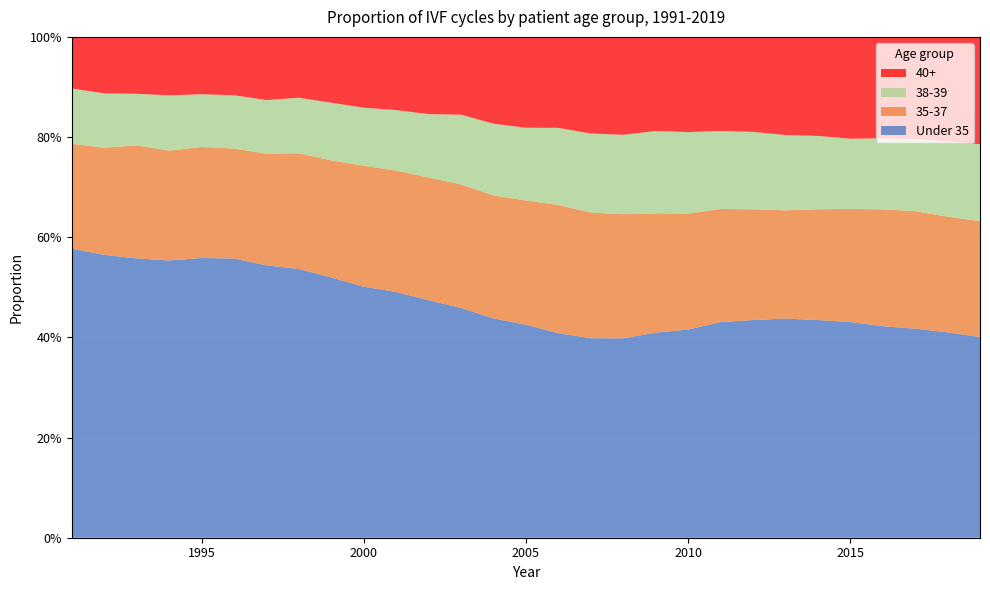

Reading right to left, extract all data points from this chart.

Under 35: 2019=0.4	2018=0.4	2017=0.4	2016=0.4	2015=0.4	2014=0.4	2013=0.4	2012=0.4	2011=0.4	2010=0.4	2009=0.4	2008=0.4	2007=0.4	2006=0.4	2005=0.4	2004=0.4	2003=0.5	2002=0.5	2001=0.5	2000=0.5	1999=0.5	1998=0.5	1997=0.5	1996=0.6	1995=0.6	1994=0.6	1993=0.6	1992=0.6	1991=0.6
35-37: 2019=0.2	2018=0.2	2017=0.2	2016=0.2	2015=0.2	2014=0.2	2013=0.2	2012=0.2	2011=0.2	2010=0.2	2009=0.2	2008=0.2	2007=0.3	2006=0.3	2005=0.2	2004=0.2	2003=0.2	2002=0.2	2001=0.2	2000=0.2	1999=0.2	1998=0.2	1997=0.2	1996=0.2	1995=0.2	1994=0.2	1993=0.2	1992=0.2	1991=0.2
38-39: 2019=0.2	2018=0.2	2017=0.1	2016=0.1	2015=0.1	2014=0.1	2013=0.2	2012=0.2	2011=0.2	2010=0.2	2009=0.2	2008=0.2	2007=0.2	2006=0.2	2005=0.1	2004=0.1	2003=0.1	2002=0.1	2001=0.1	2000=0.1	1999=0.1	1998=0.1	1997=0.1	1996=0.1	1995=0.1	1994=0.1	1993=0.1	1992=0.1	1991=0.1
40+: 2019=0.2	2018=0.2	2017=0.2	2016=0.2	2015=0.2	2014=0.2	2013=0.2	2012=0.2	2011=0.2	2010=0.2	2009=0.2	2008=0.2	2007=0.2	2006=0.2	2005=0.2	2004=0.2	2003=0.2	2002=0.2	2001=0.1	2000=0.1	1999=0.1	1998=0.1	1997=0.1	1996=0.1	1995=0.1	1994=0.1	1993=0.1	1992=0.1	1991=0.1